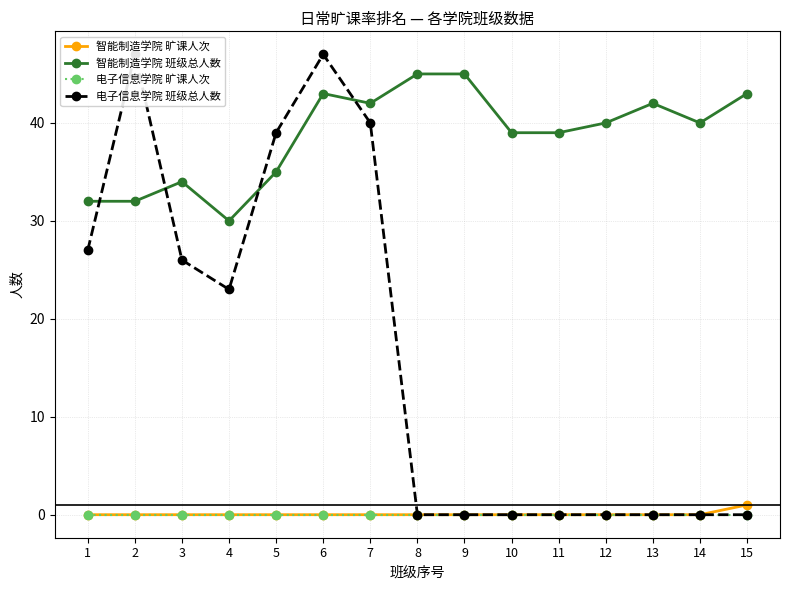

Where is the first local maximum for 电子信息学院 班级总人数?

2